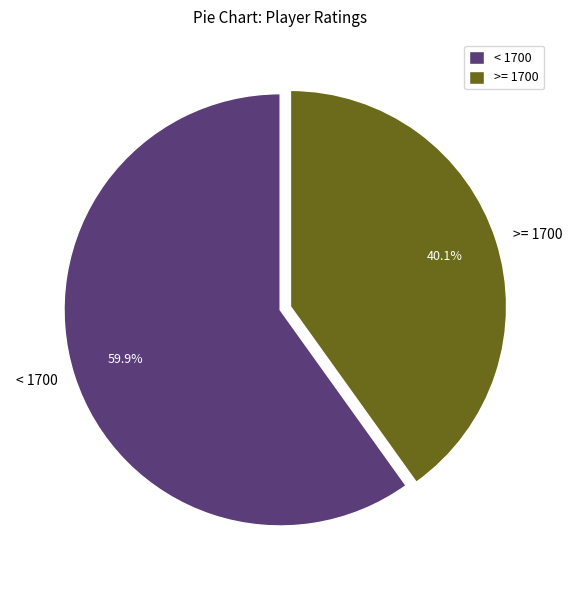

Which slice represents more than half of the pie?

< 1700